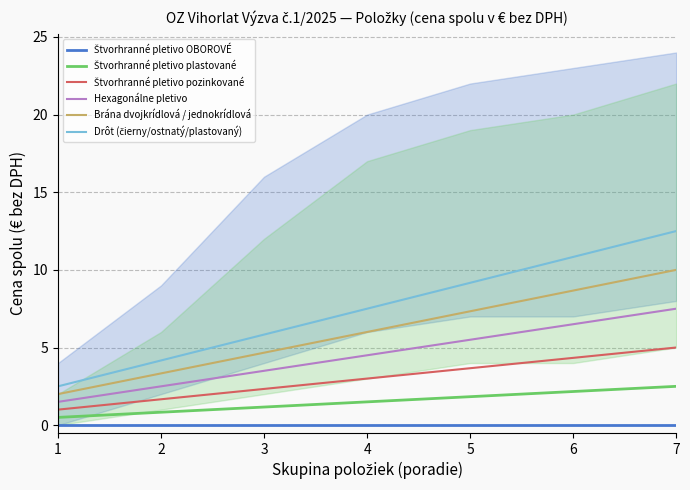

Does the chart have visible grid lines?

Yes